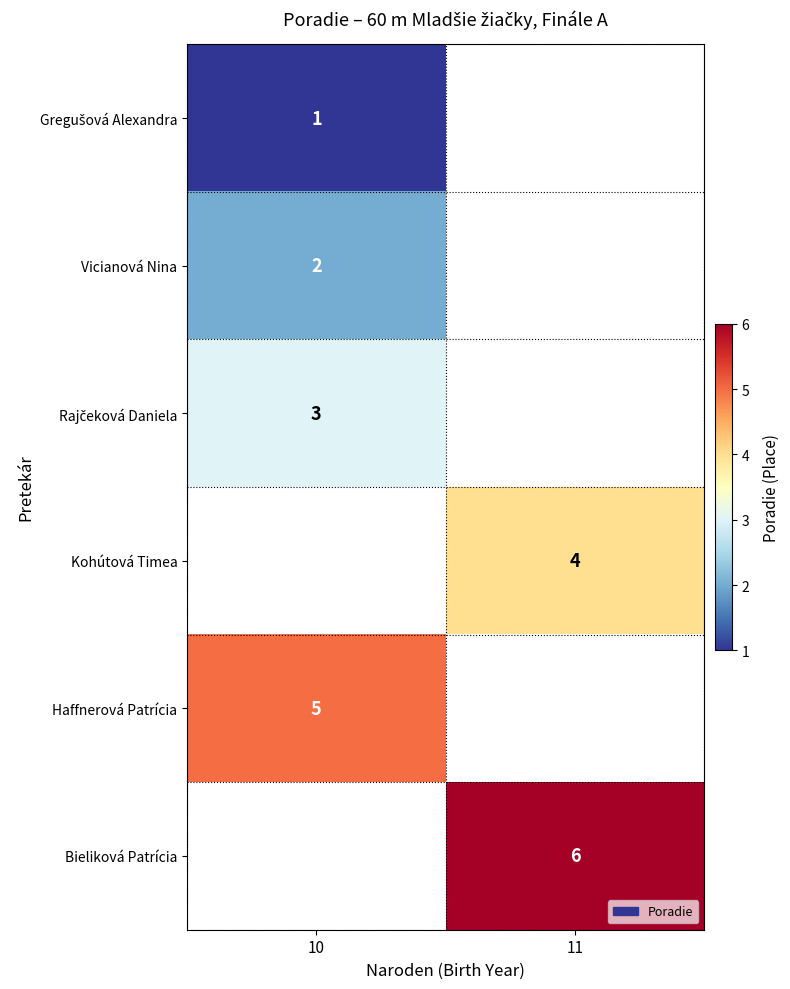

Is it true that Kohútová Timea equals 4 at 11?

True